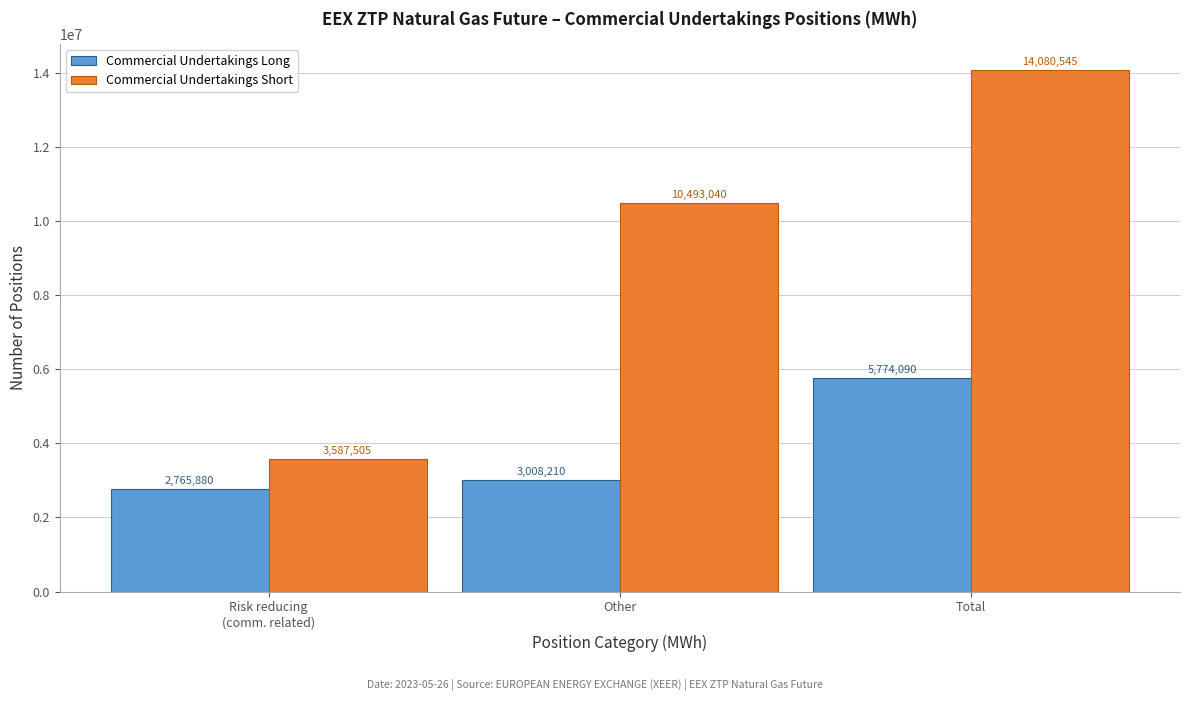

Reading left to right, what are all the values shown in this chart?

Commercial Undertakings Long: 2765880	3008210	5774090
Commercial Undertakings Short: 3587505	10493040	14080545